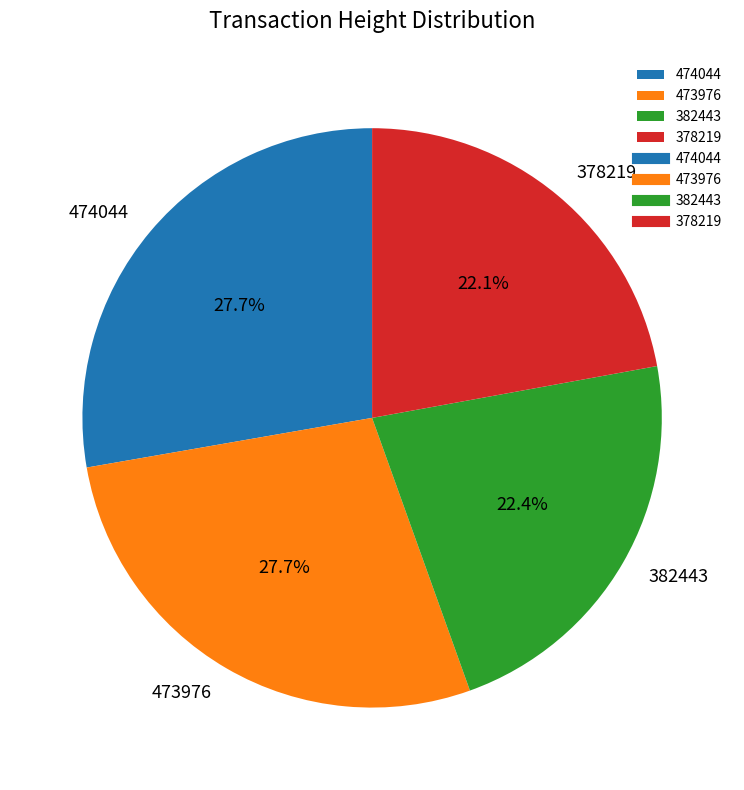

True or false: 473976 accounts for 39% of the total.

False